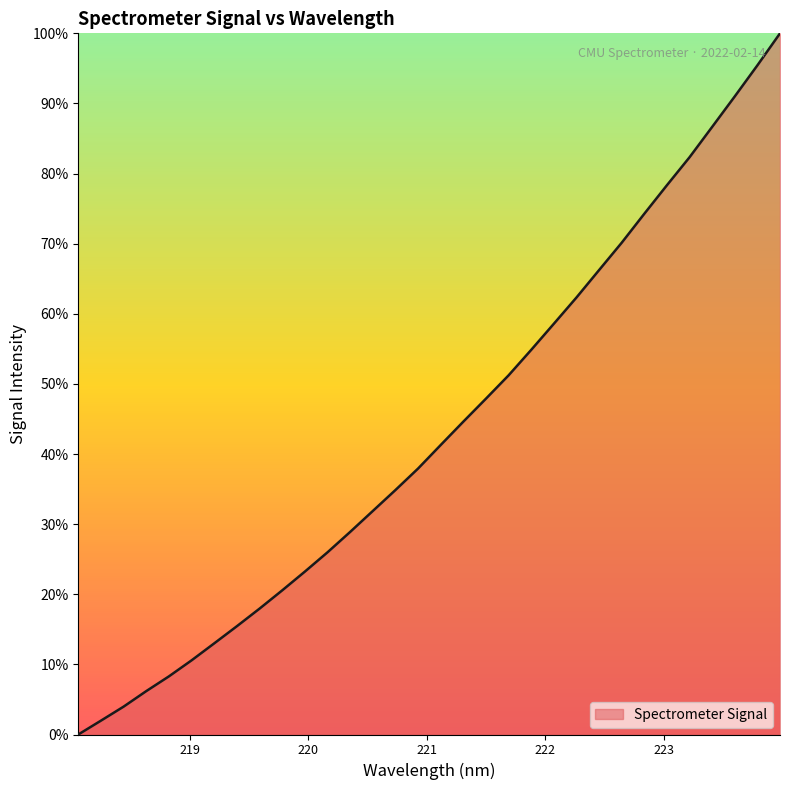

What is the maximum value shown in the chart?

100.0